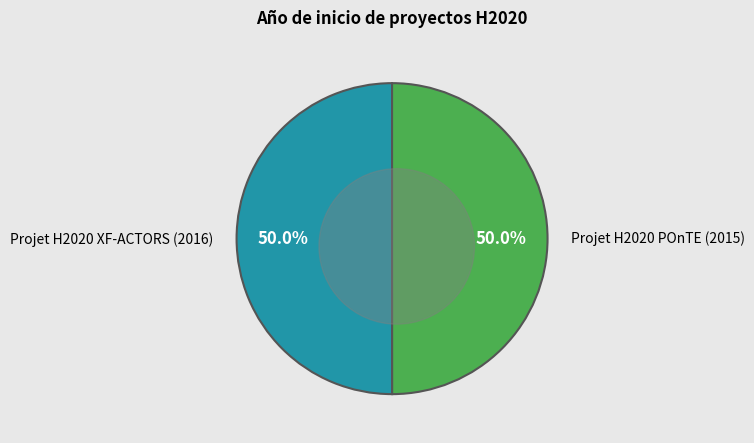

Which category accounts for the majority?

Projet H2020 XF-ACTORS (2016)